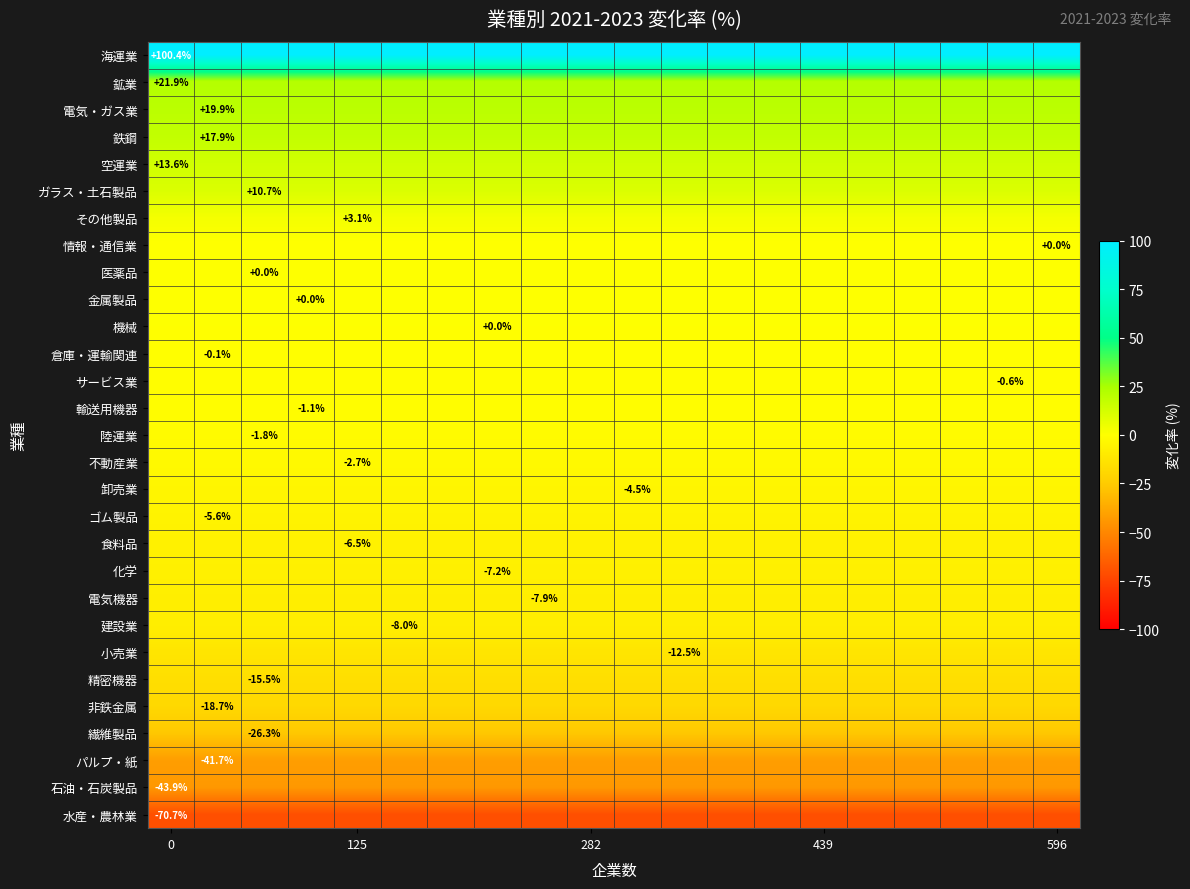

What is the spread (max minus min) of values at 11?

171.1